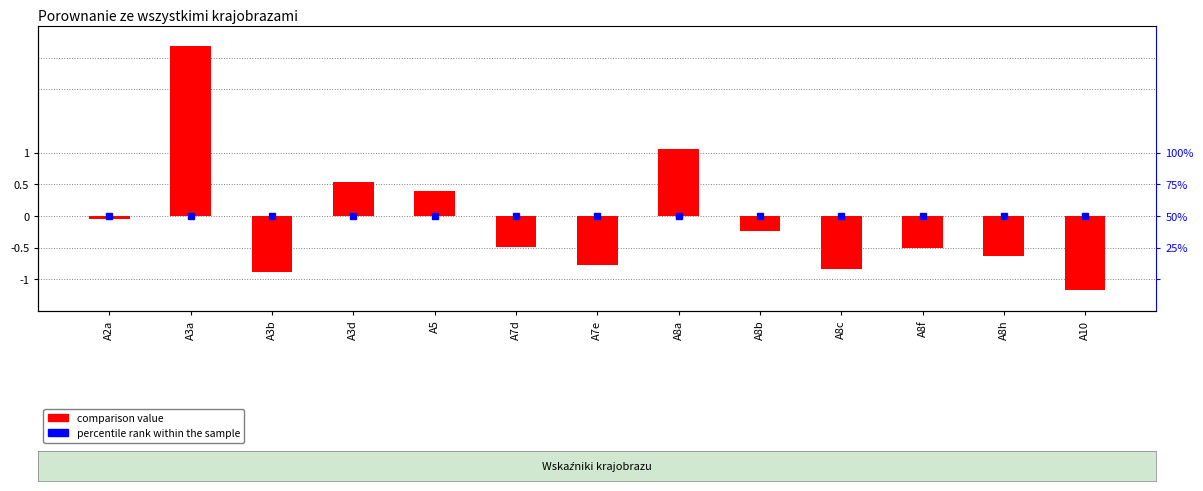

How many values are below 0?

9